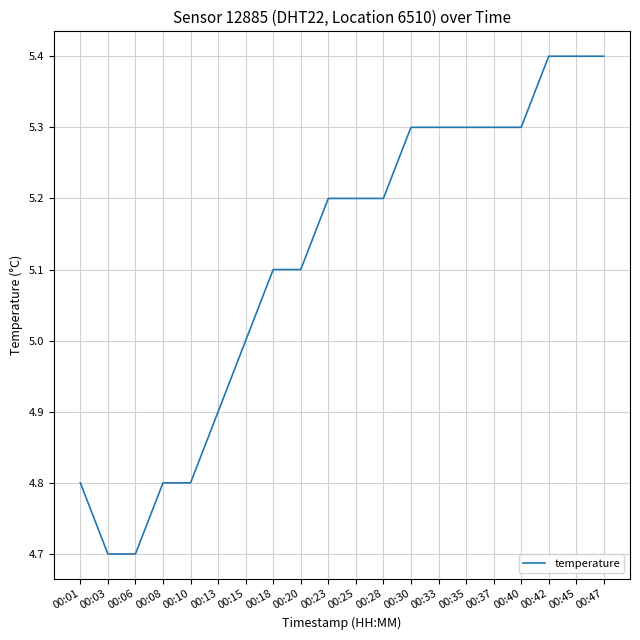

Count the values in the range 4 to 5.

7